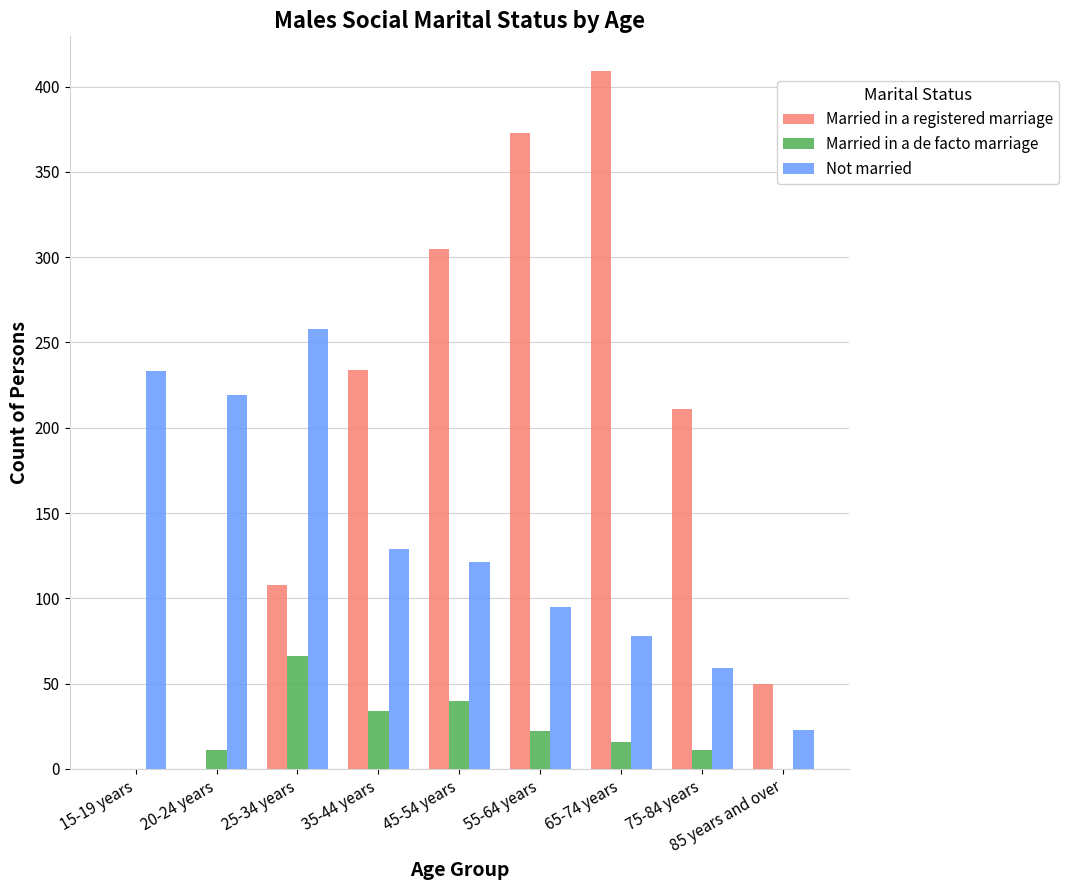

Which label corresponds to the largest value in the chart?

65-74 years